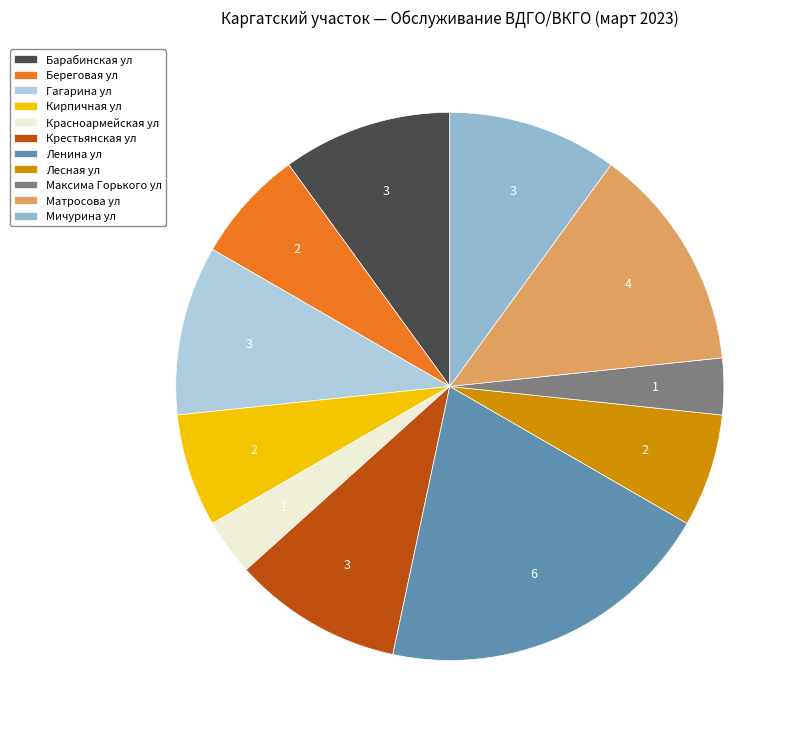

The Кирпичная ул slice represents 1% of the pie. True or false?

False